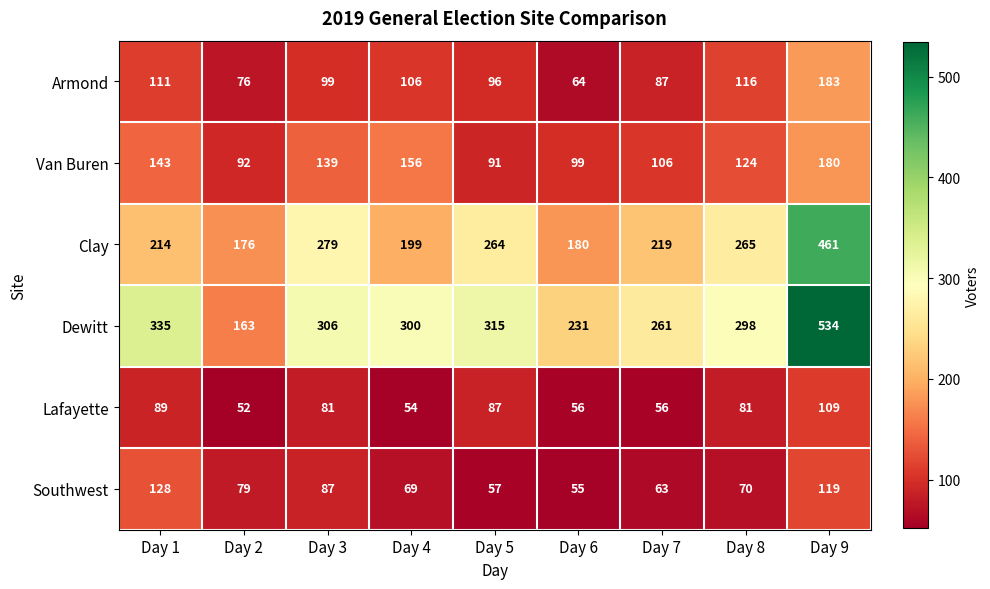

At which category does the chart reach its peak across all series?

Day 9